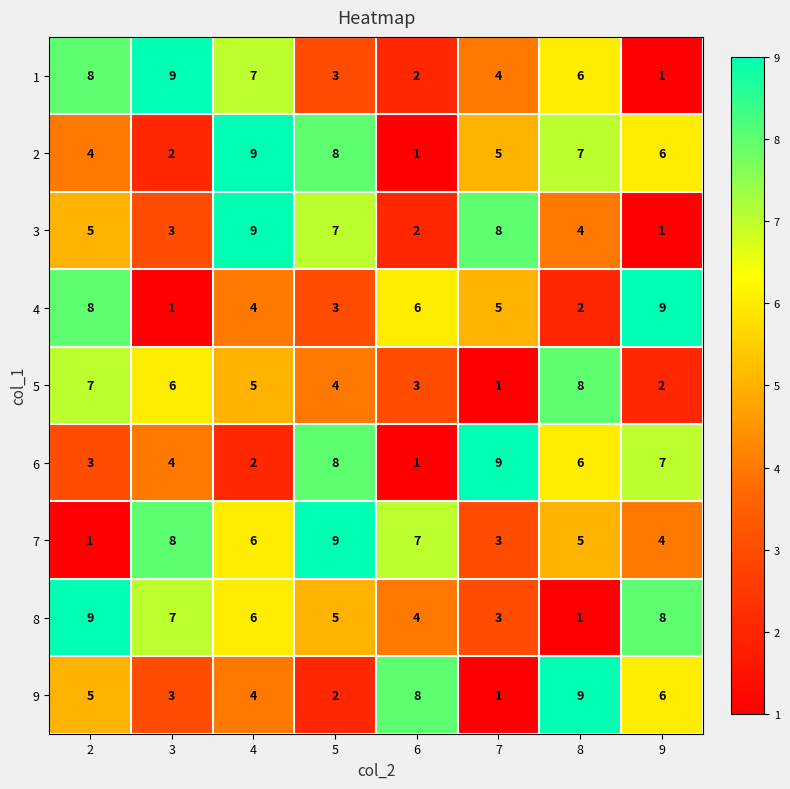

What is the maximum value shown in the chart?

9